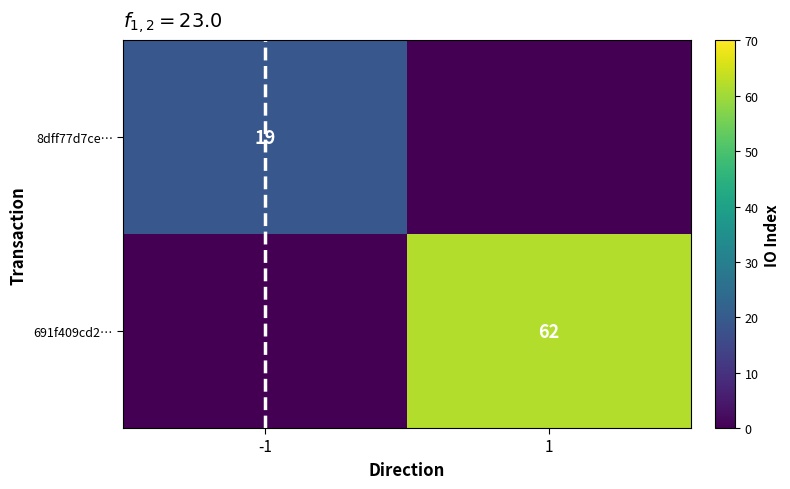

The 691f409cd2… series shows 62 at 1. True or false?

True